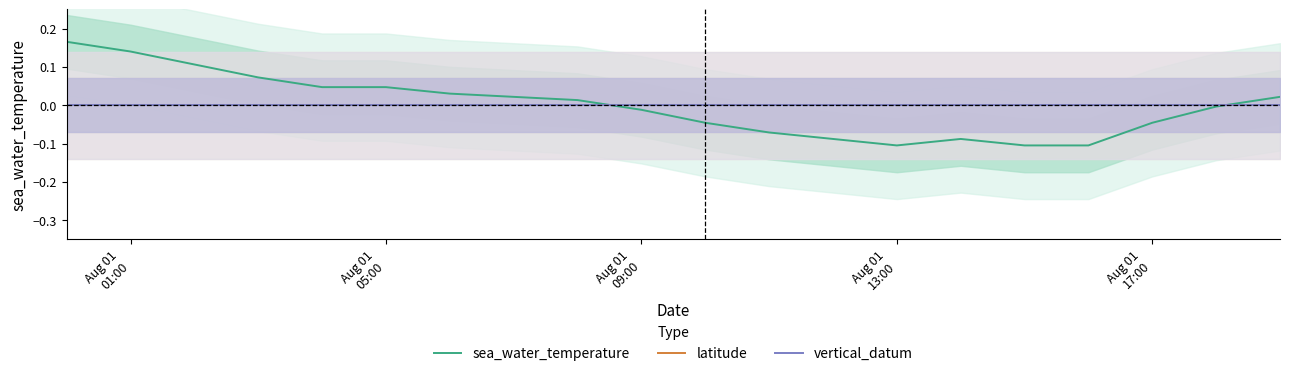

True or false: vertical_datum and latitude intersect in this chart.

False